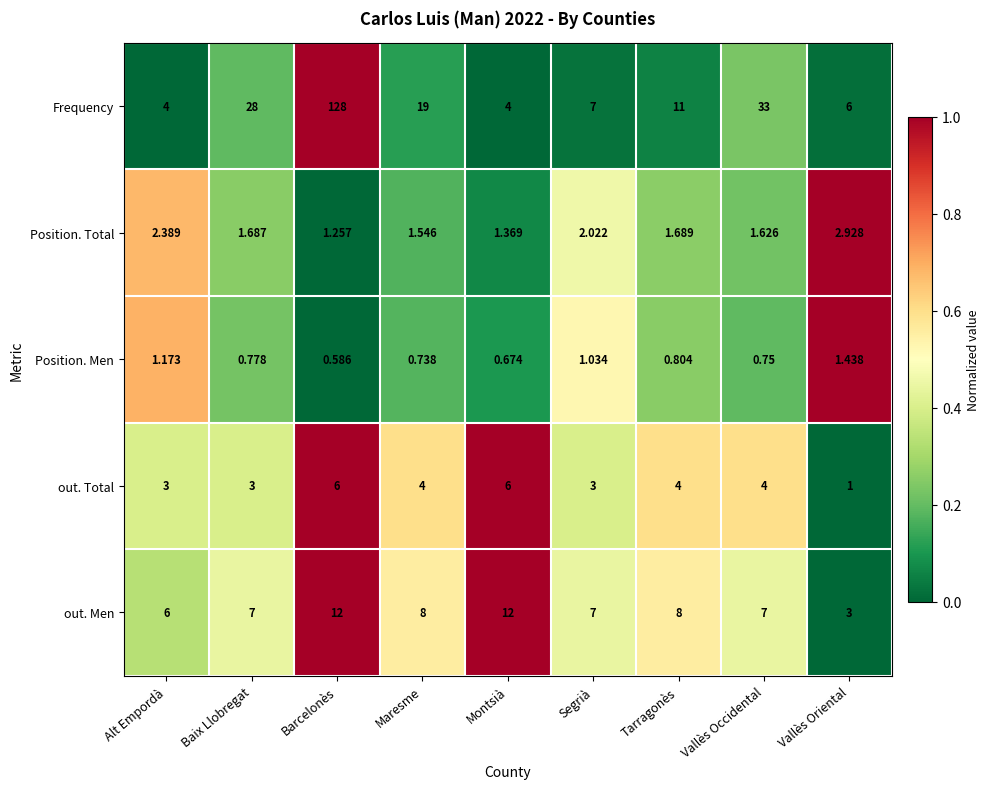

Which series has the largest total across all categories?

Frequency